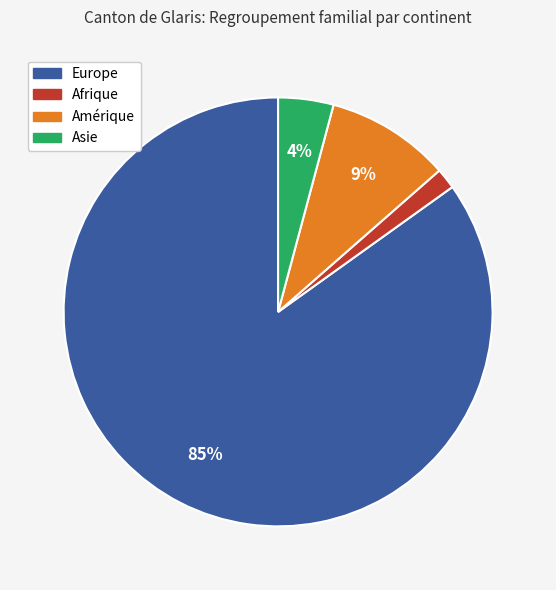

True or false: Asie accounts for 17% of the total.

False